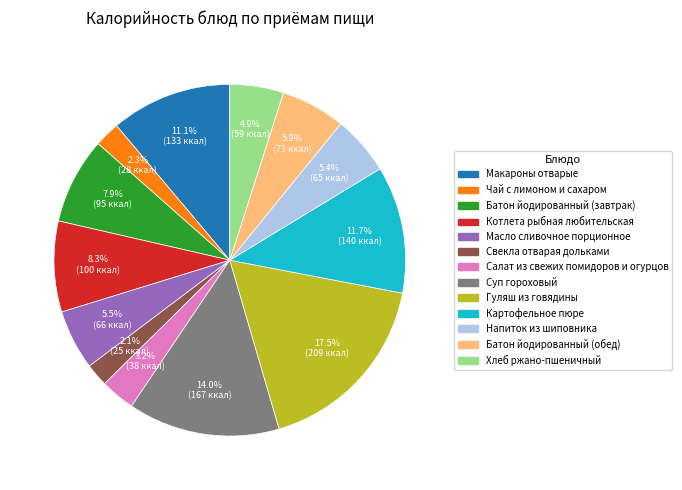

To the nearest percent, what is the average slice percentage?

8%